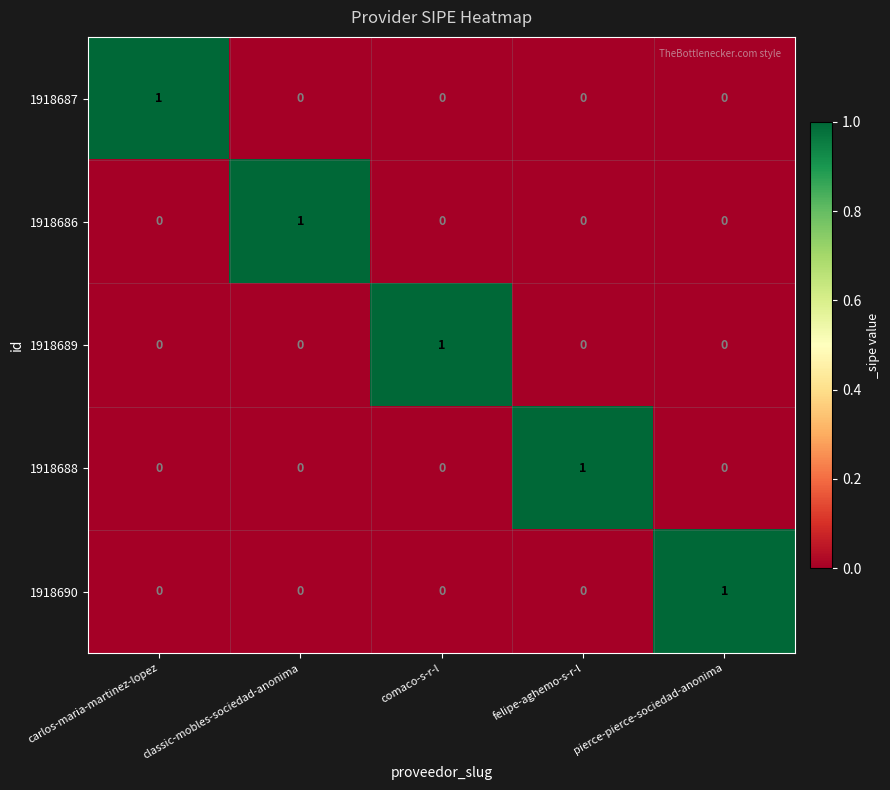

At which label does 1918686 reach its peak?

classic-mobles-sociedad-anonima